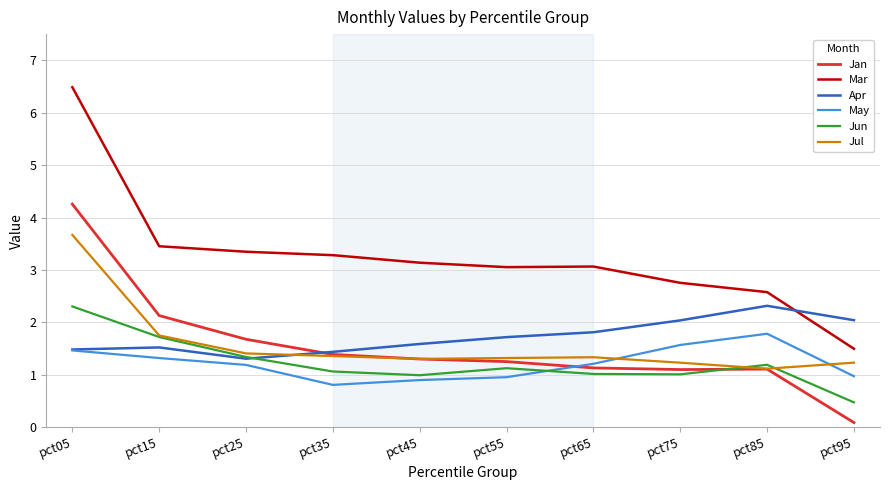

True or false: Apr has a value of 1.8 at pct65.

True